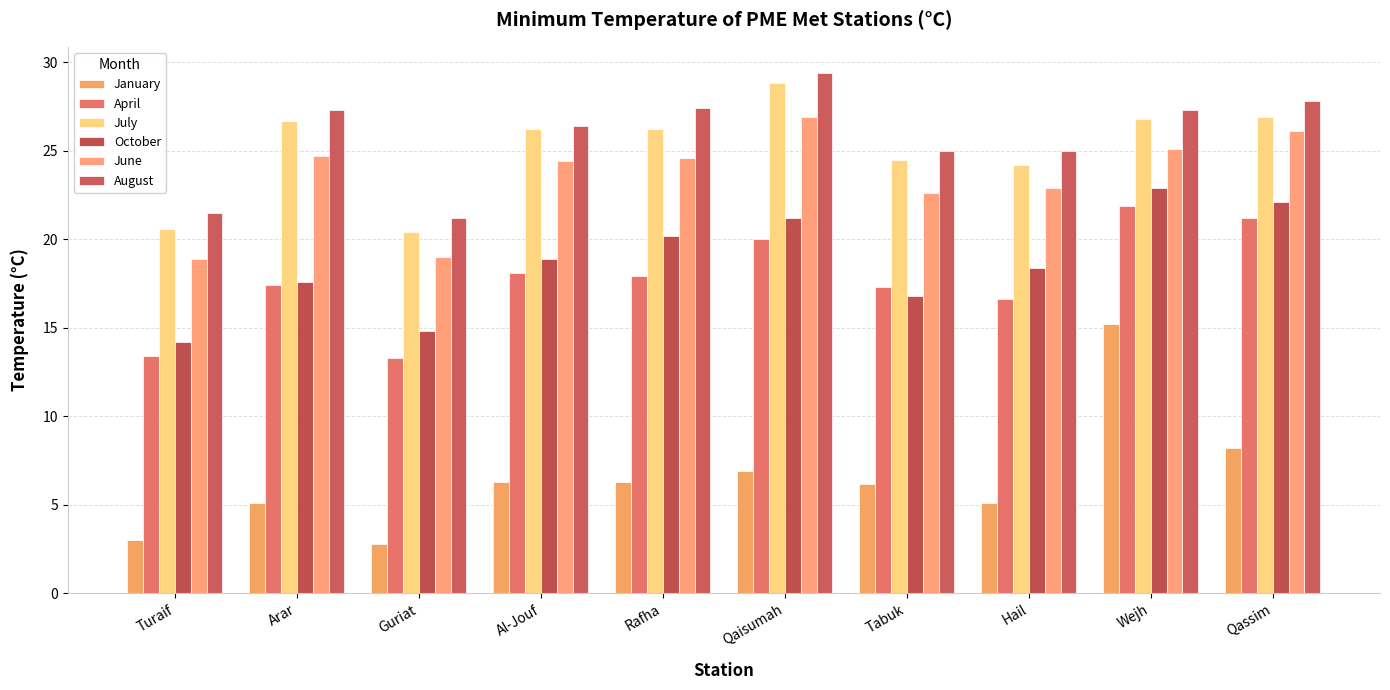

How many values in the January series are below 6?

4